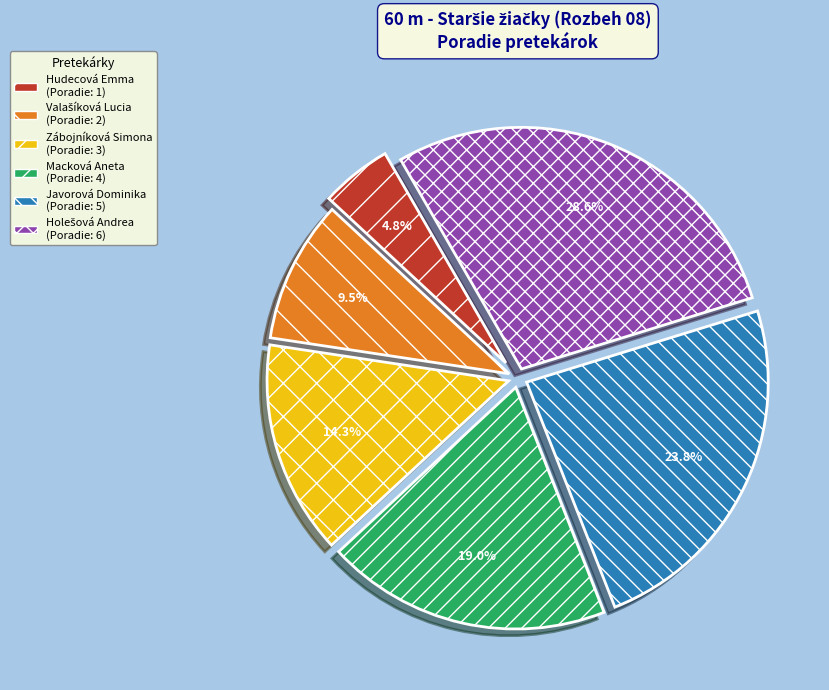

Does any single category account for the majority?

No